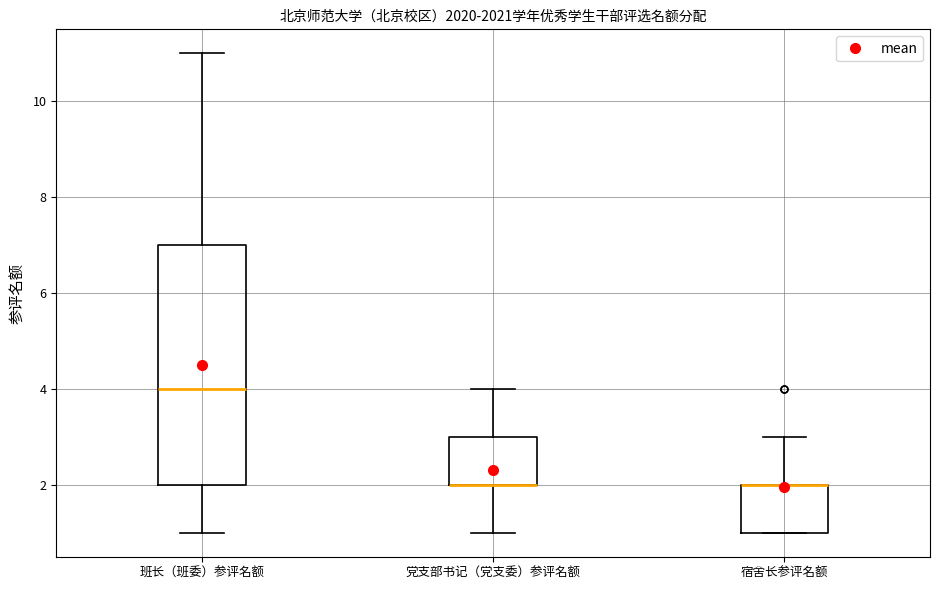

Where does the upper whisker of the box for 班长（班委）参评名额 end on the y-axis? The values are not printed on the chart, so give them approximately, as read against the axis.

11